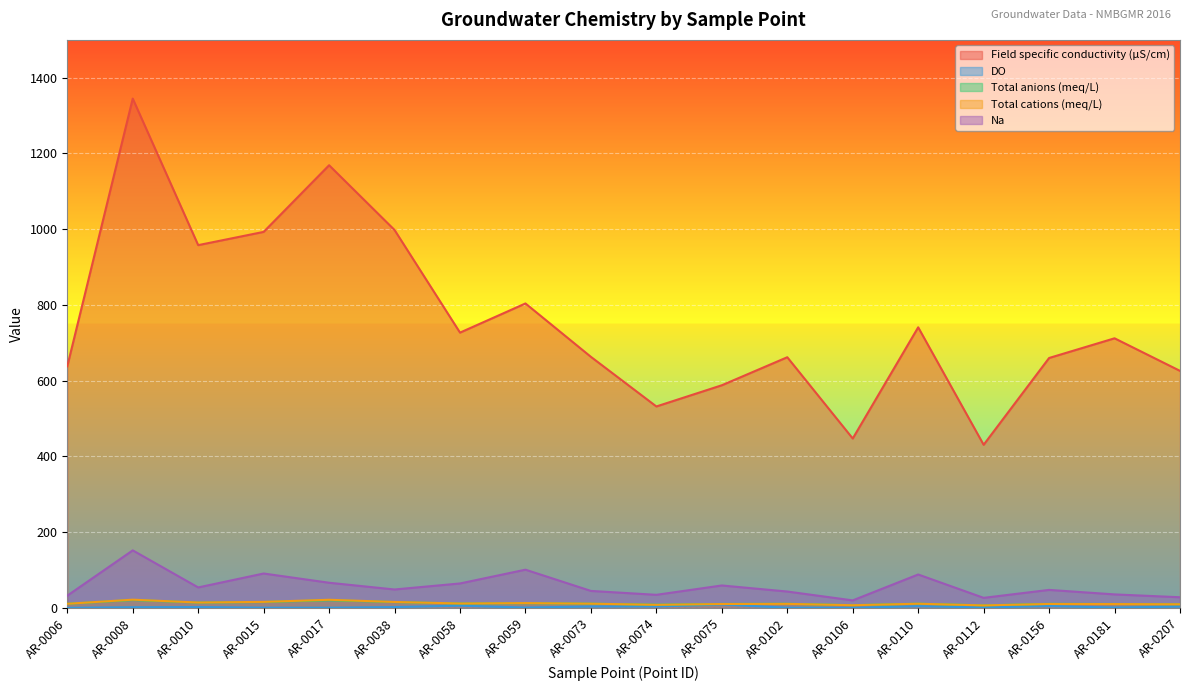

Between AR-0058 and AR-0207, which series saw the biggest shift?

Field specific conductivity (µS/cm)